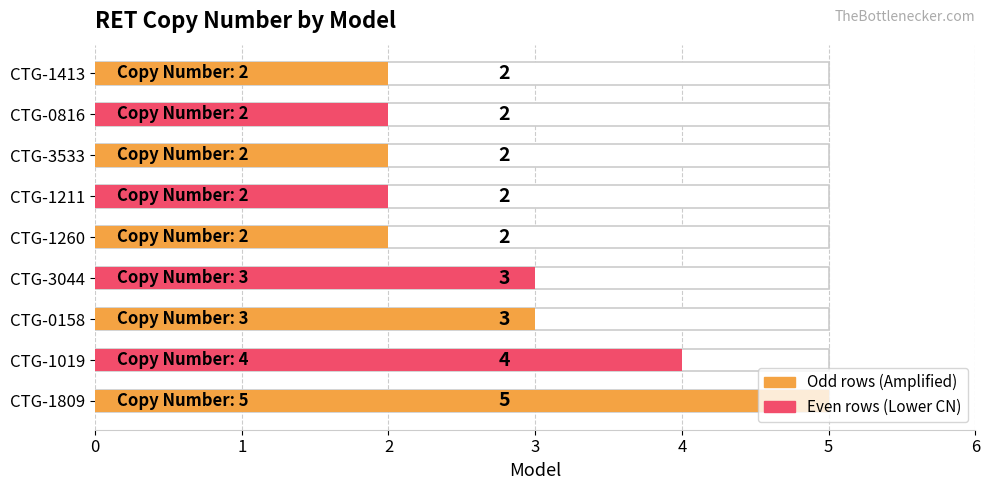

What is the sum of the values at CTG-1260 and CTG-3044?

5